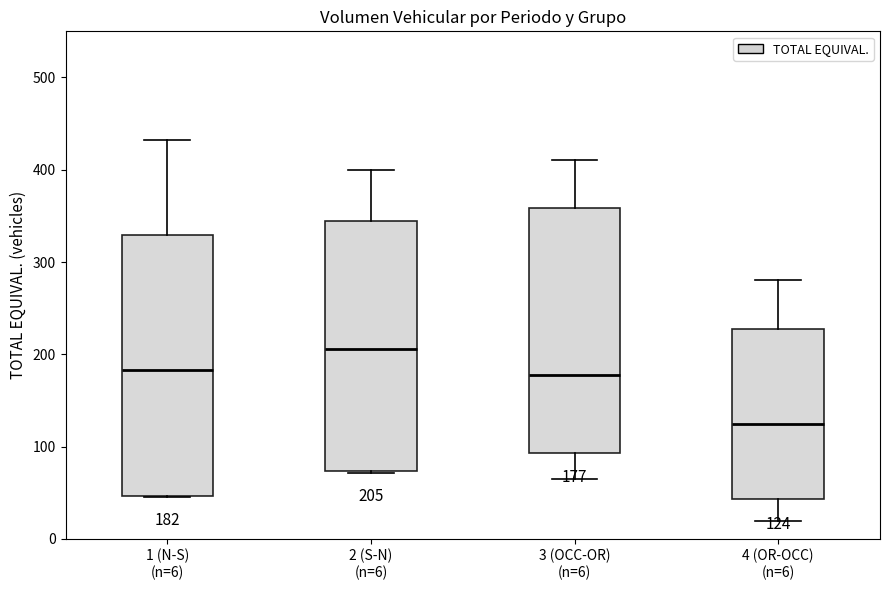

Which box's median line is the lowest?

4 (OR-OCC) (n=6)